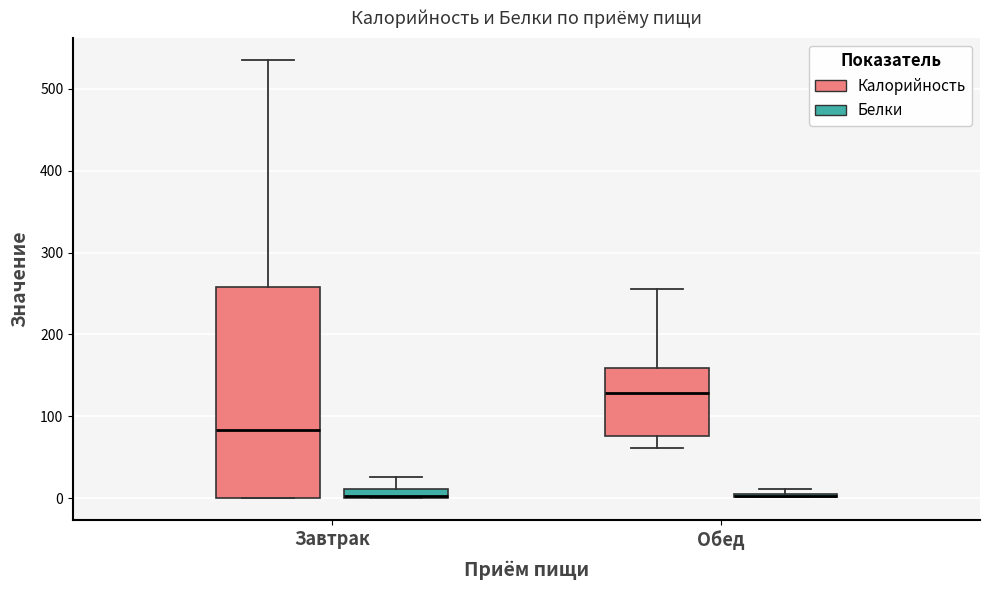

Where is the upper edge of the box for Обед (Белки) on the y-axis? The values are not printed on the chart, so give them approximately, as read against the axis.

10